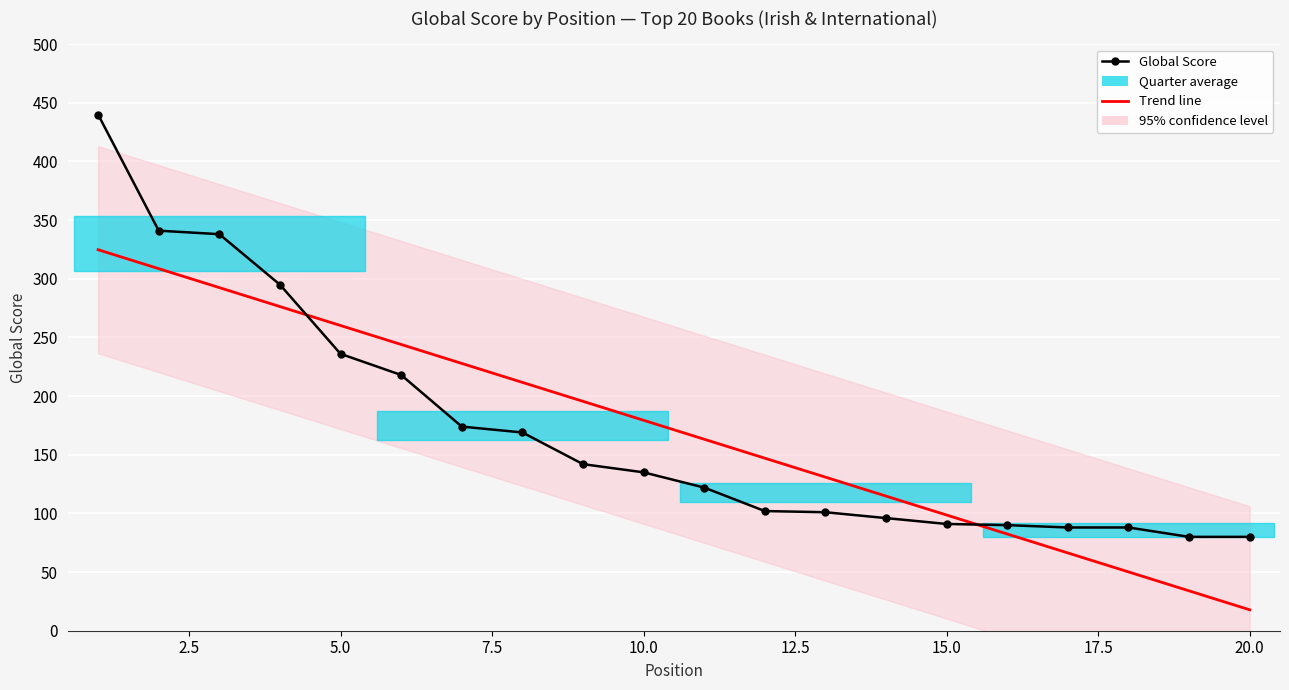

Reading left to right, transcribe all the data shown in this chart.

440	341	338	295	236	218	174	169	142	135	122	102	101	96	91	90	88	88	80	80